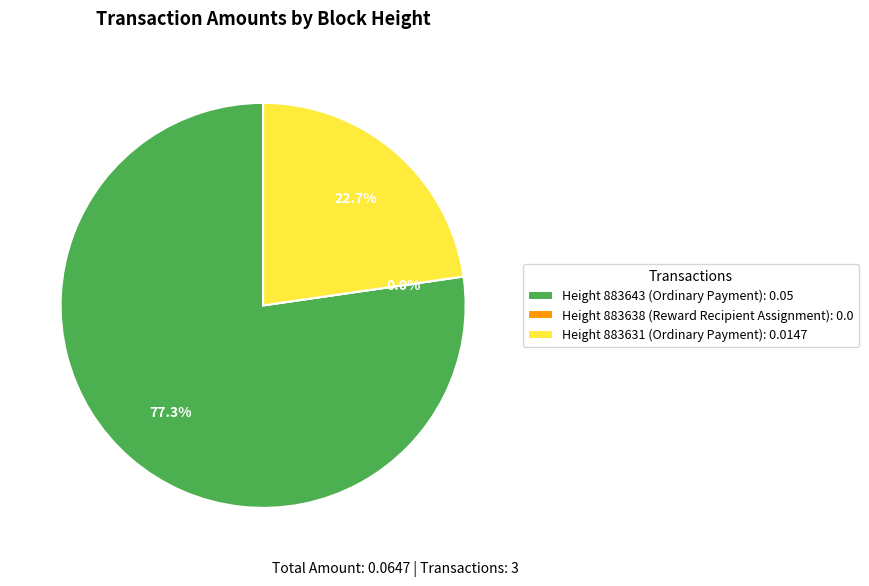

Count the number of slices in the pie.

3